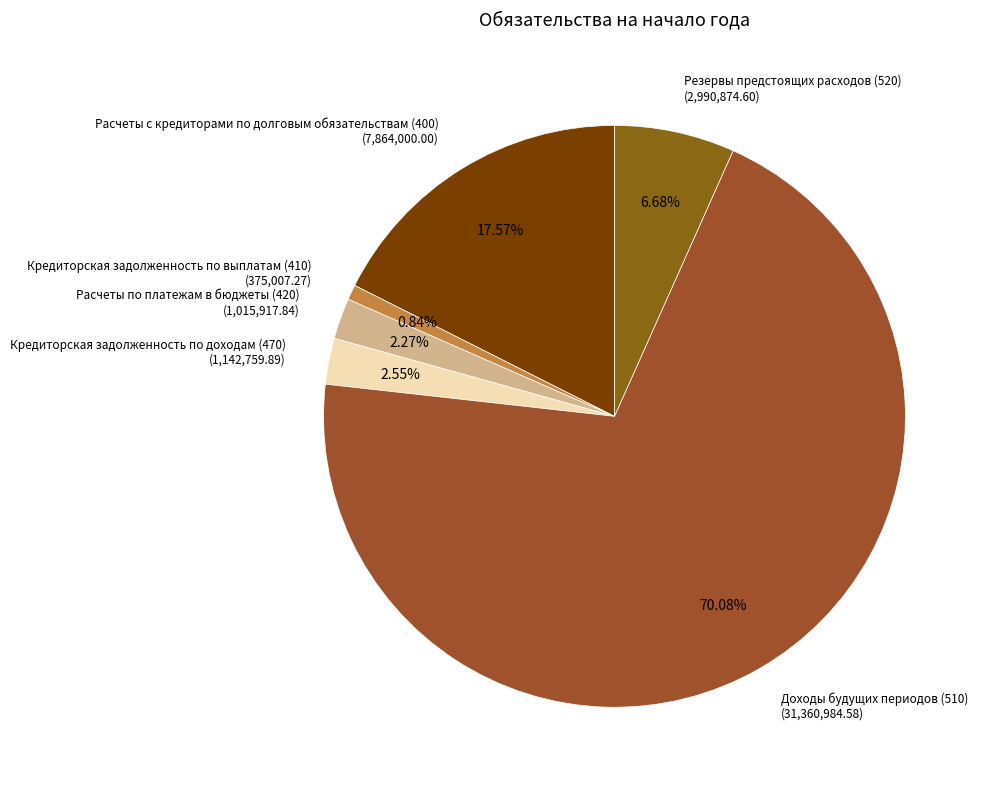

Is there any slice that represents more than half of the pie?

Yes